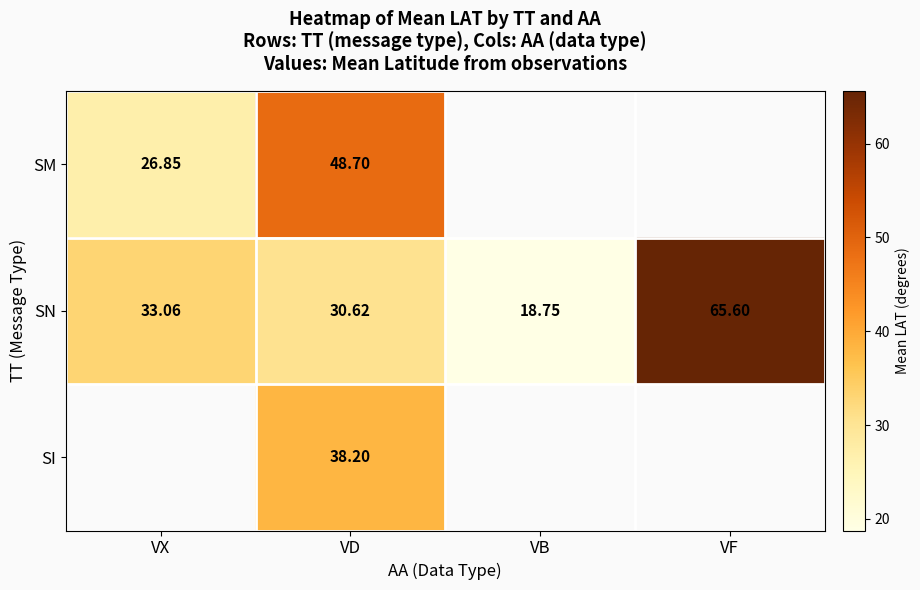

Rank the series at VD from highest to lowest value.

SM, SI, SN